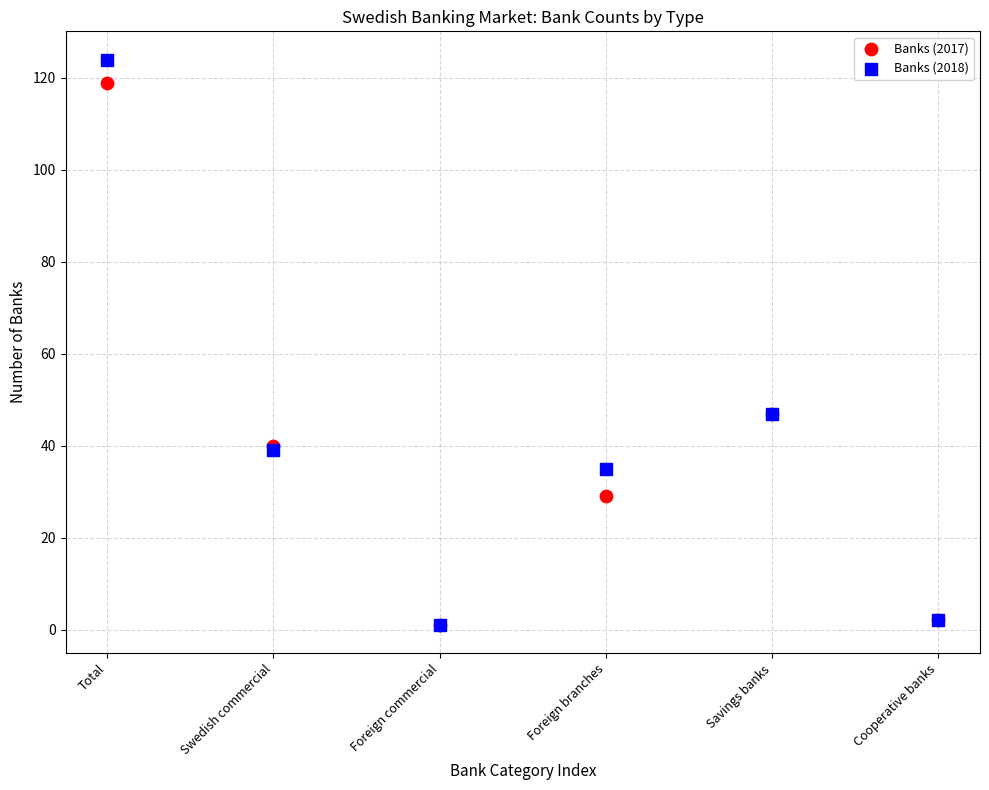

What are all the series names shown in the legend?

Banks (2017), Banks (2018)